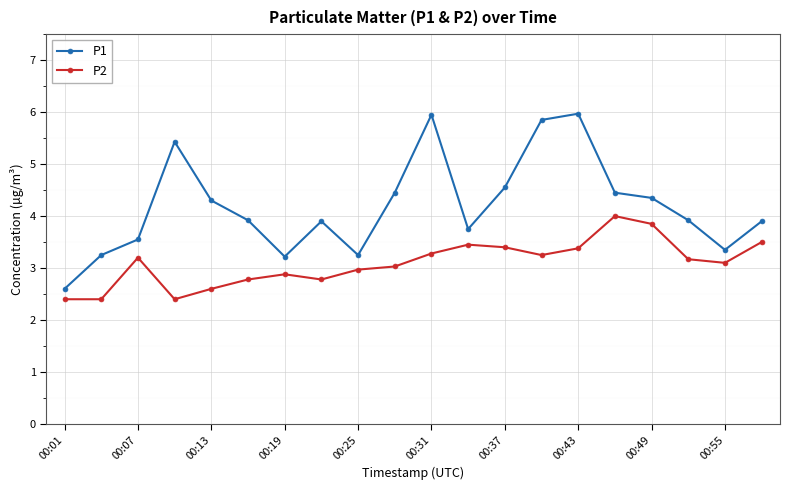

What is the value of the P2 point at the 8th from the left?

2.8